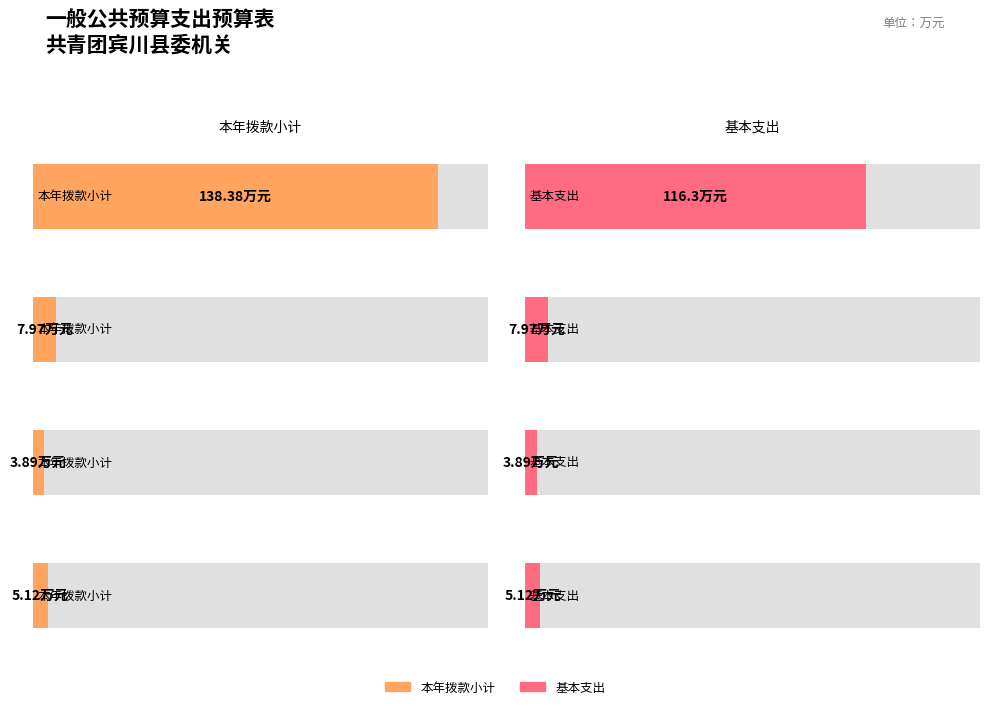

What is the sum of the 基本支出 values at 卫生健康支出 and 一般公共服务支出?

120.2